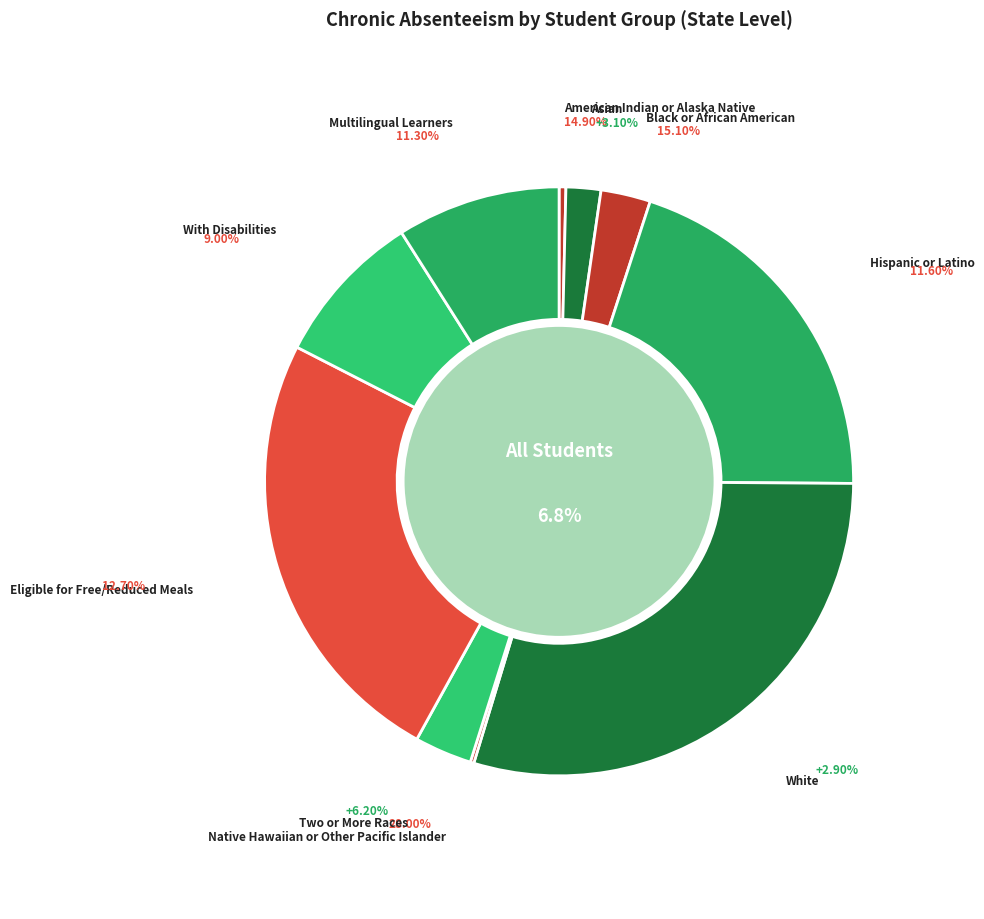

Which slice is the smallest?

Native Hawaiian or Other Pacific Islander